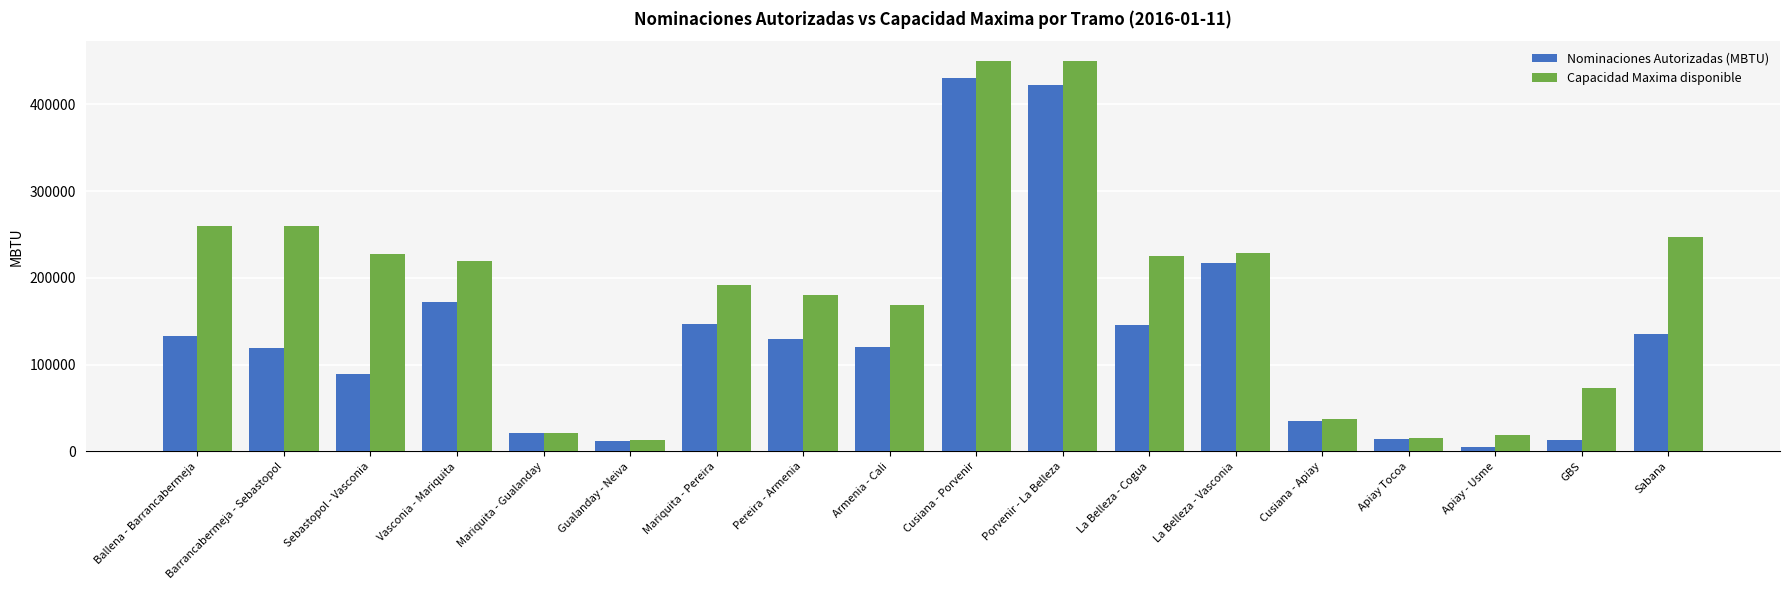

What is the smallest value displayed?

5258.0